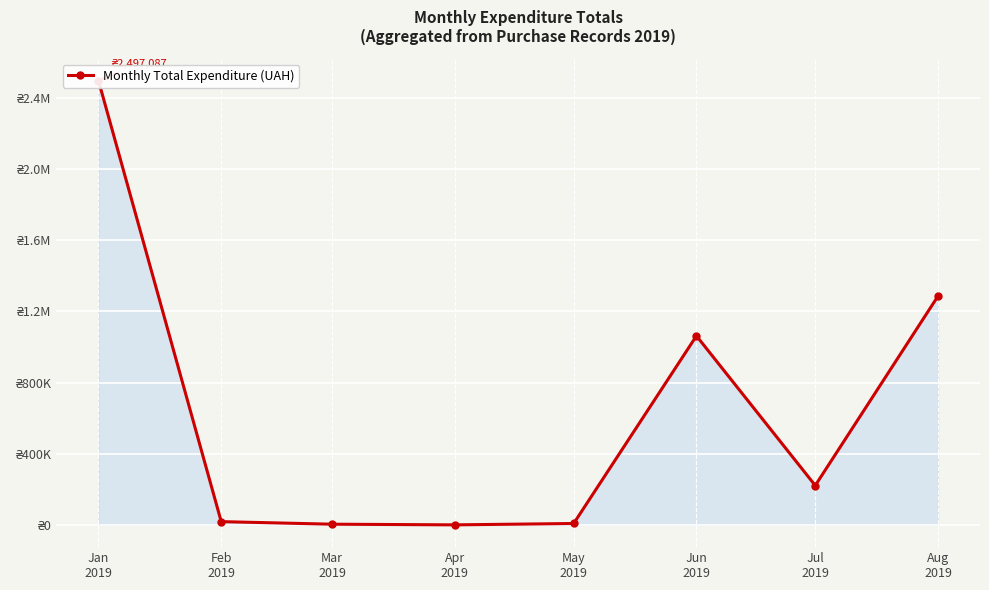

Reading left to right, what are all the values shown in this chart?

Jan
2019=2497086.9	Feb
2019=18446.3	Mar
2019=4085.6	Apr
2019=313.5	May
2019=8037.7	Jun
2019=1062246.8	Jul
2019=221520.3	Aug
2019=1286039.1